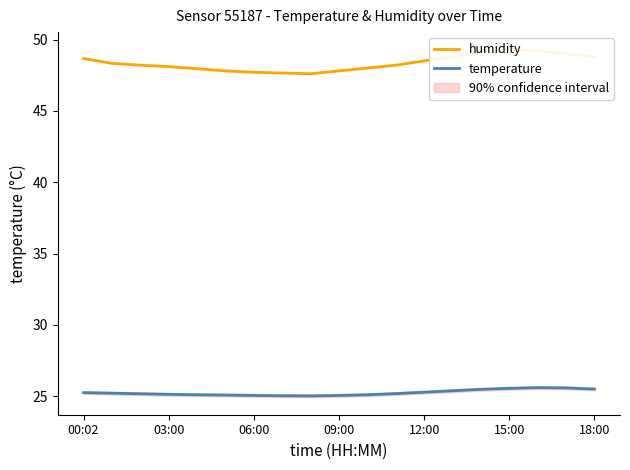

What is the difference between the maximum and minimum values in the humidity series?

1.7